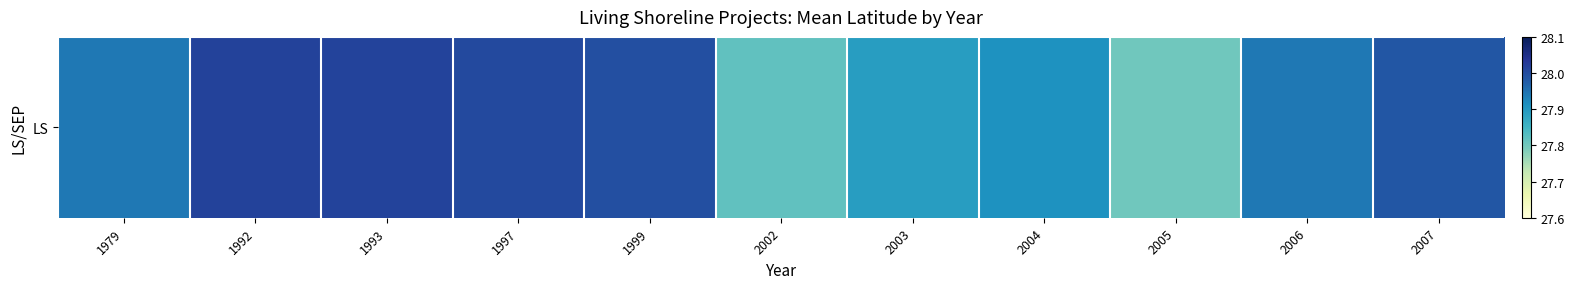

At which category does the chart reach its minimum across all series?

2005